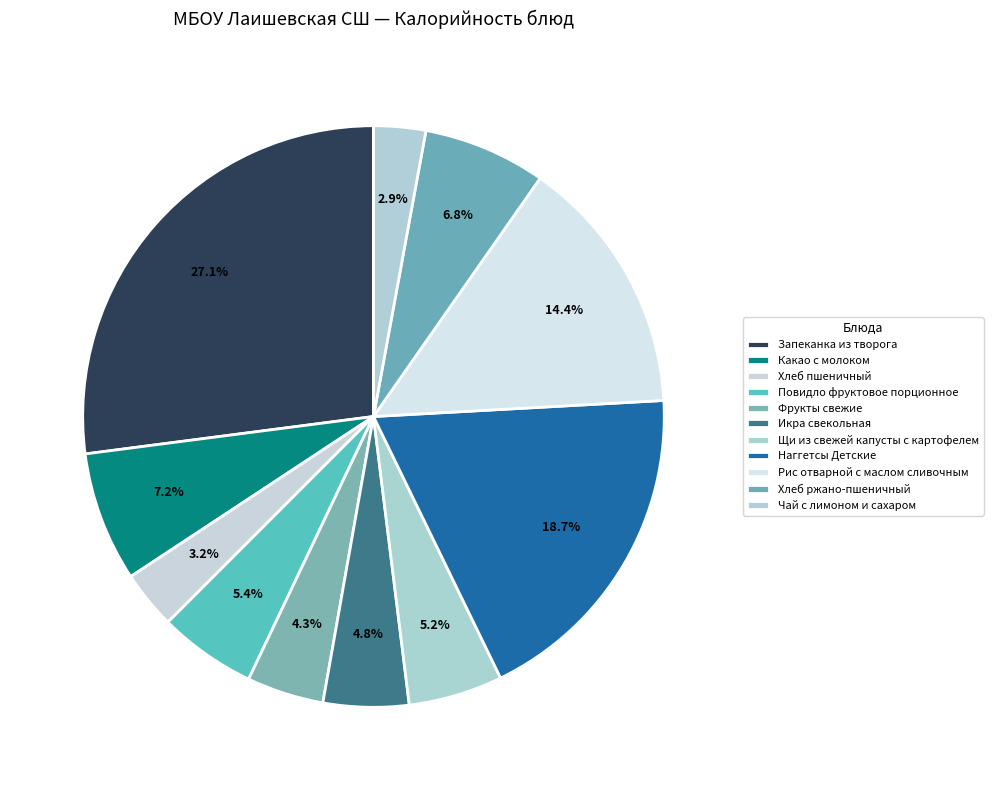

To the nearest percent, what is the combined percentage of Повидло фруктовое порционное and Рис отварной с маслом сливочным?

20%